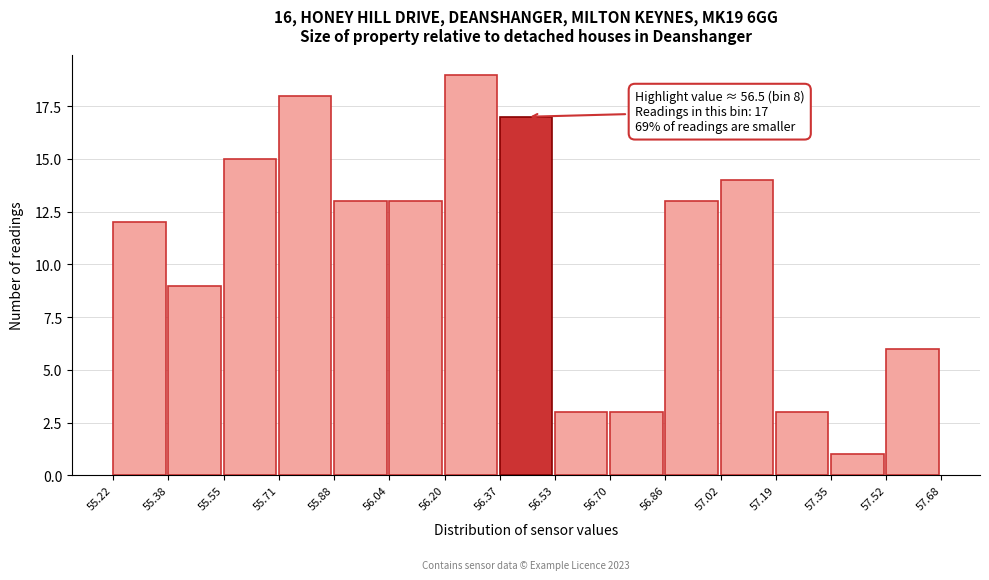

Over which range of the x-axis is the bar tallest?

56.20 to 56.37